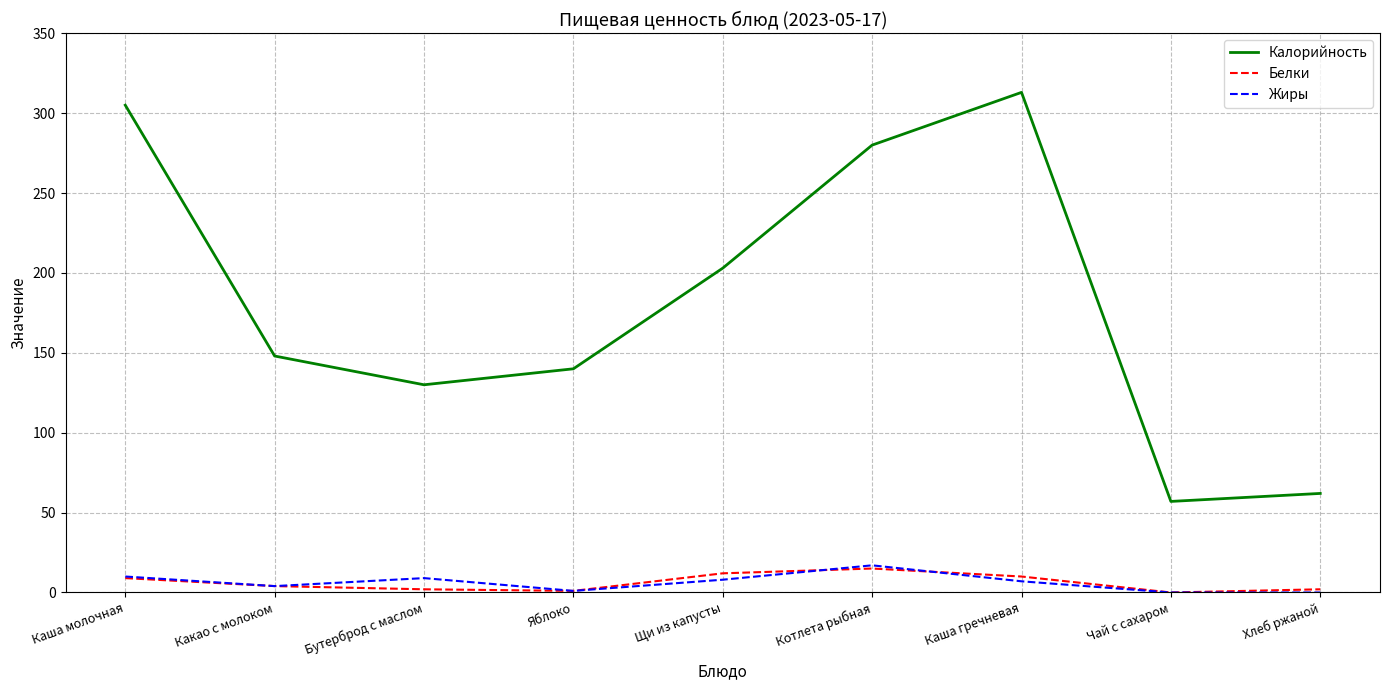

What position from the left is Чай с сахаром?

8